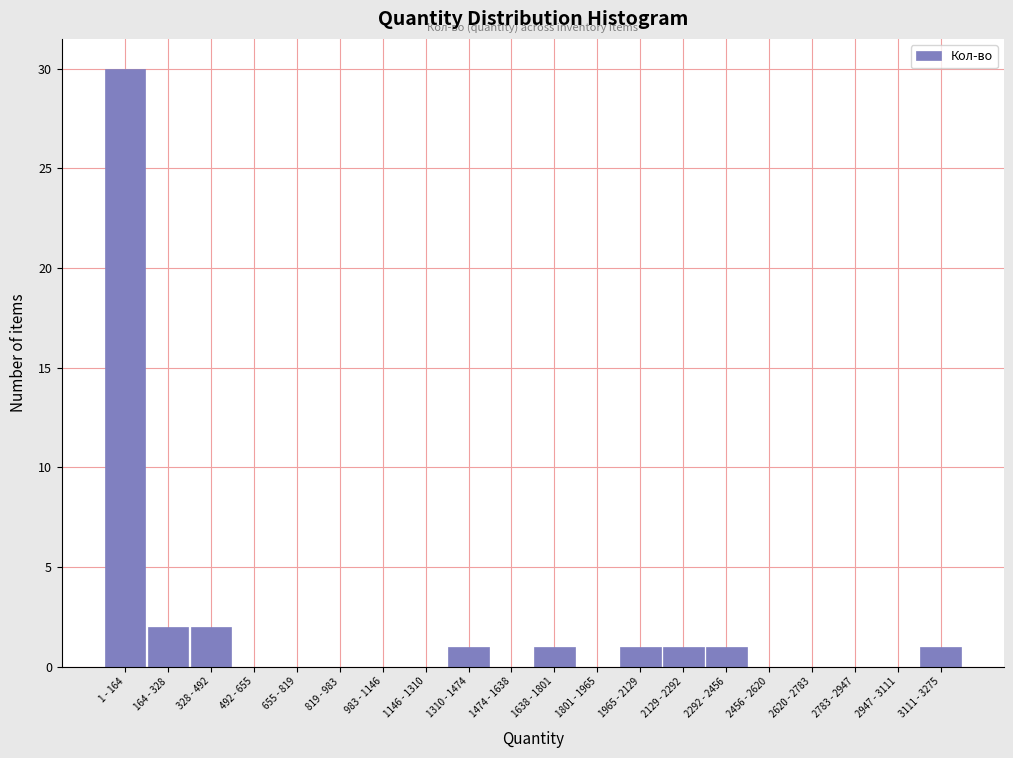

Reading left to right, extract all data points from this chart.

1 - 164=30	164 - 328=2	328 - 492=2	492 - 655=0	655 - 819=0	819 - 983=0	983 - 1146=0	1146 - 1310=0	1310 - 1474=1	1474 - 1638=0	1638 - 1801=1	1801 - 1965=0	1965 - 2129=1	2129 - 2292=1	2292 - 2456=1	2456 - 2620=0	2620 - 2783=0	2783 - 2947=0	2947 - 3111=0	3111 - 3275=1